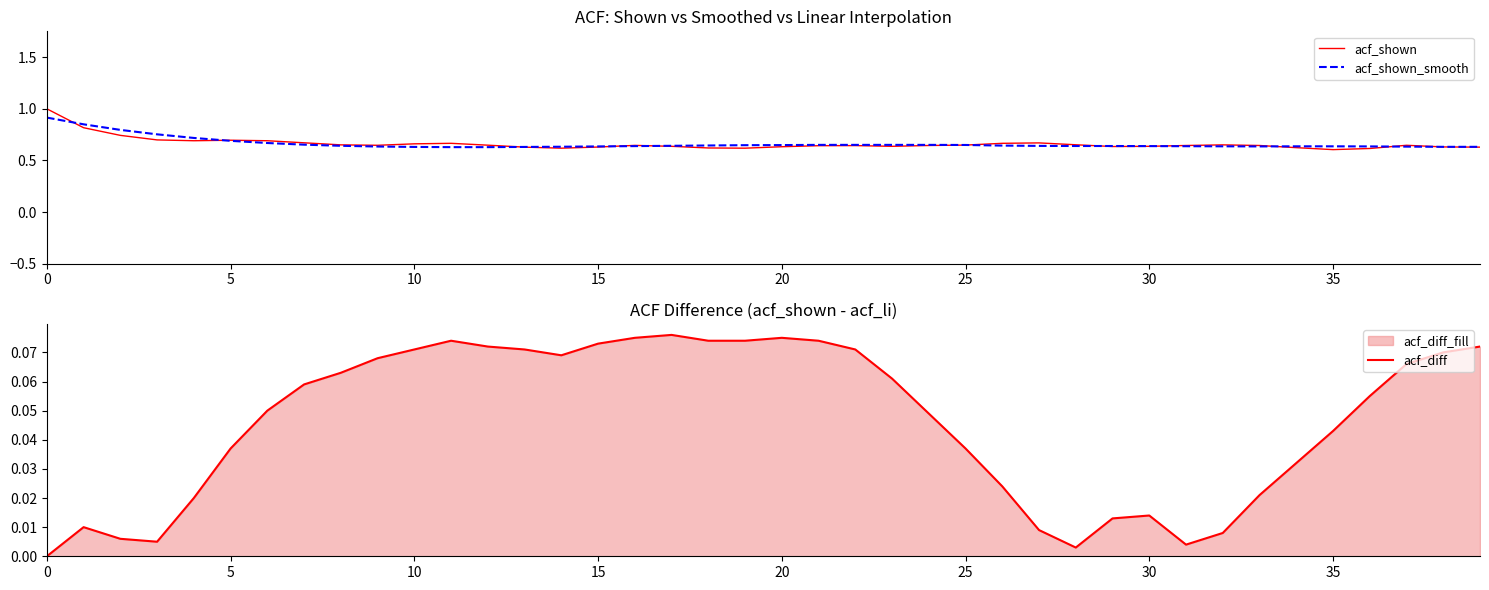

The acf_shown series shows 0.7 at 5. True or false?

True